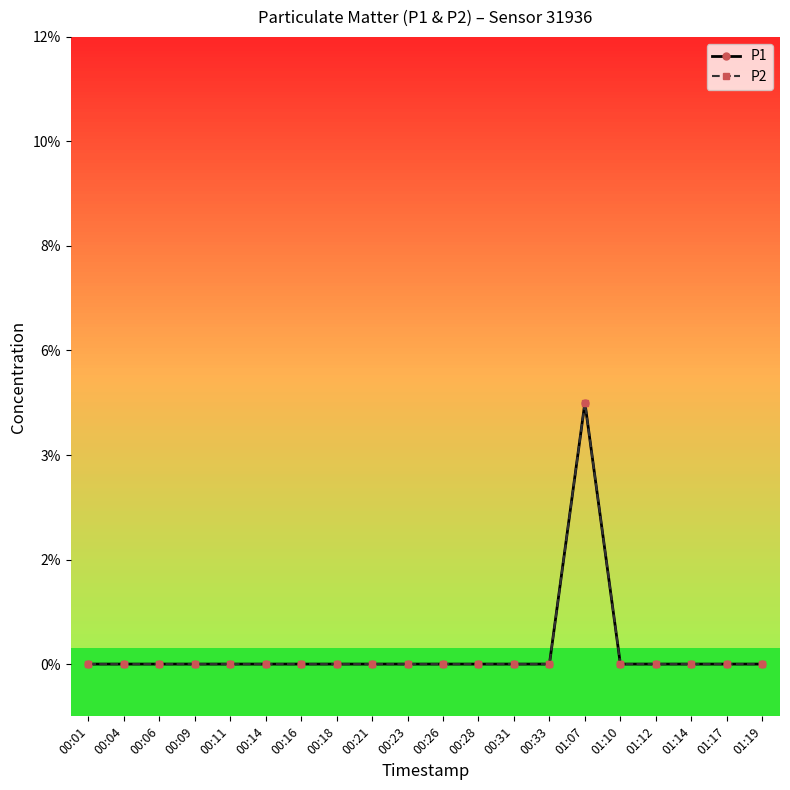

True or false: P2 and P1 cross at least once.

False